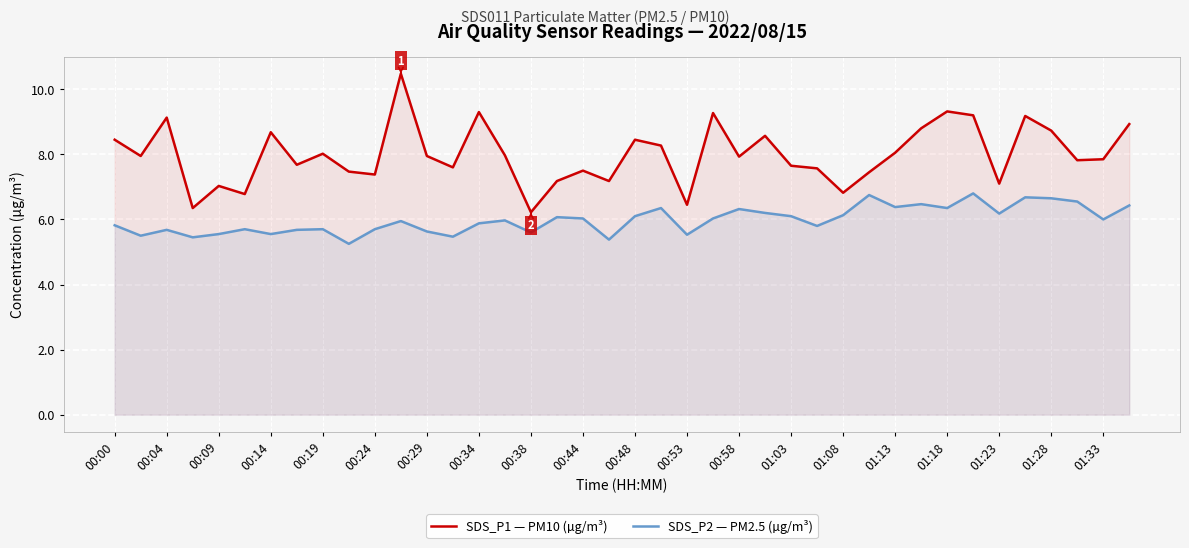

Reading right to left, transcribe all the data shown in this chart.

SDS_P1 — PM10 (µg/m³): 8.9	7.8	7.8	8.7	9.2	7.1	9.2	9.3	8.8	8.1	7.5	6.8	7.6	7.7	8.6	7.9	9.3	6.5	8.3	8.4	7.2	7.5	7.2	6.2	8.0	9.3	7.6	8.0	10.5	7.4	7.5	8.0	7.7	8.7	6.8	7.0	6.3	9.1	8.0	8.4
SDS_P2 — PM2.5 (µg/m³): 6.4	6.0	6.5	6.7	6.7	6.2	6.8	6.3	6.5	6.4	6.8	6.1	5.8	6.1	6.2	6.3	6.0	5.5	6.3	6.1	5.4	6.0	6.1	5.6	6.0	5.9	5.5	5.6	6.0	5.7	5.2	5.7	5.7	5.5	5.7	5.5	5.5	5.7	5.5	5.8